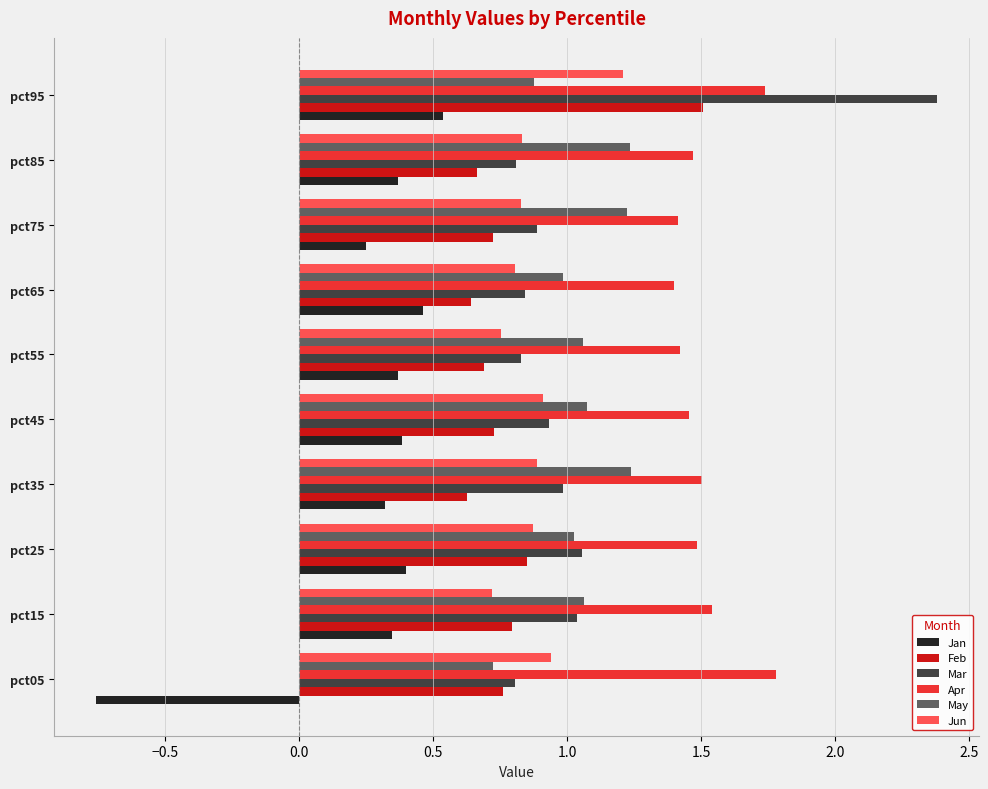

Is the value of Jun at pct25 greater than the value of Apr at pct95?

No